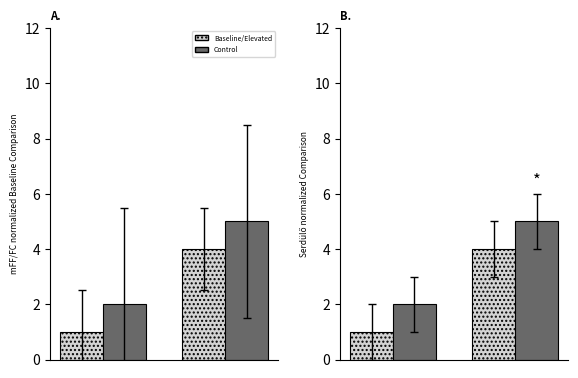

What is the value of the Control bar at the 2nd from the left?

5